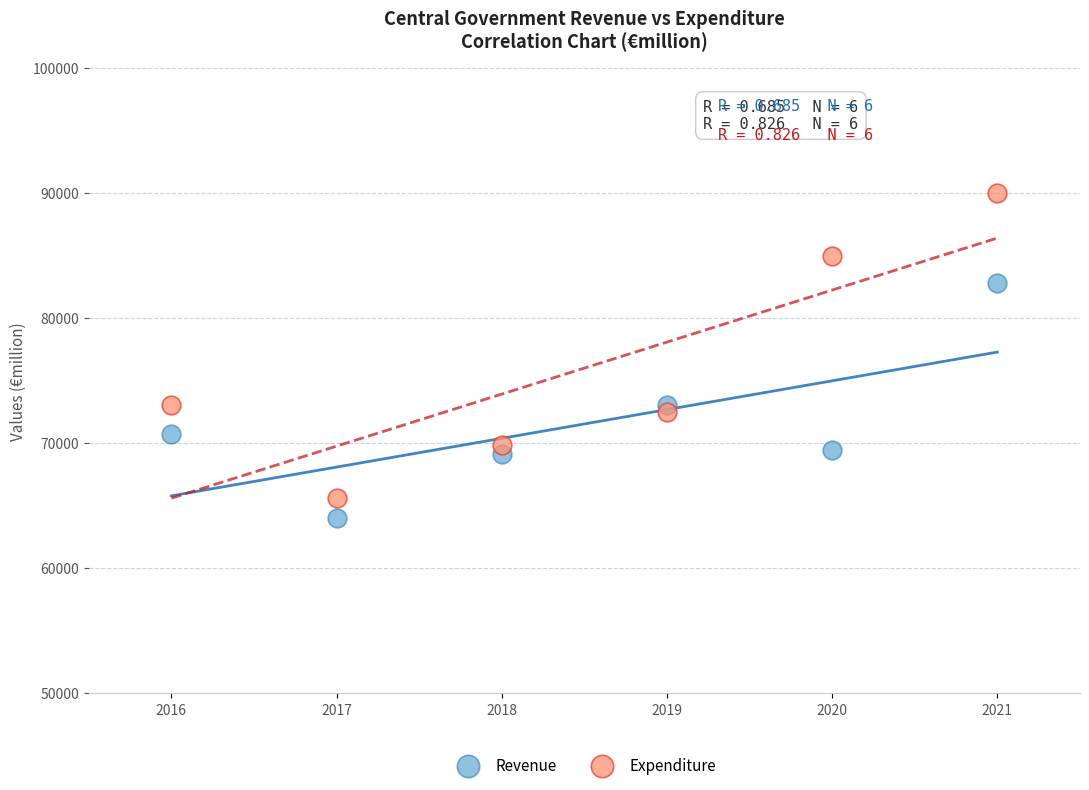

Which series reaches the maximum Y coordinate?

Expenditure